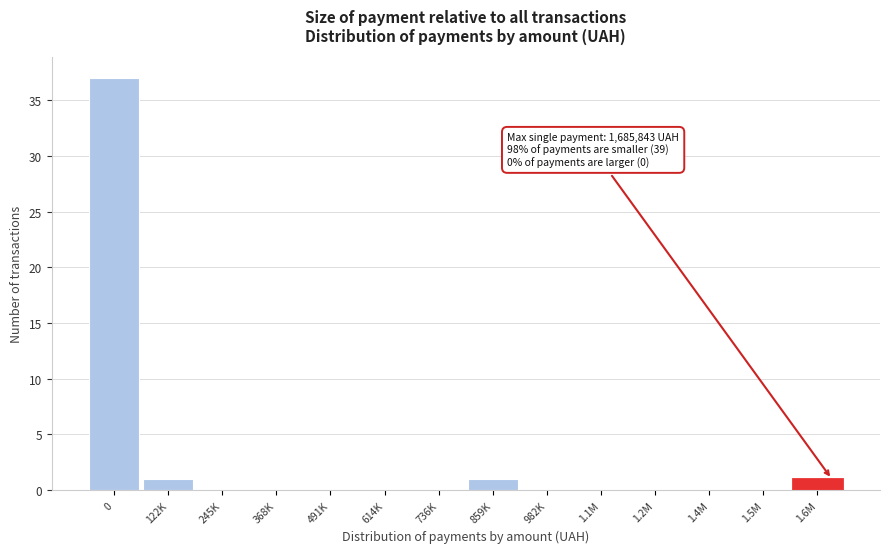

Reading left to right, list all the values displayed in this chart.

0=37	122K=1	245K=0	368K=0	491K=0	614K=0	736K=0	859K=1	982K=0	1.1M=0	1.2M=0	1.4M=0	1.5M=0	1.6M=1